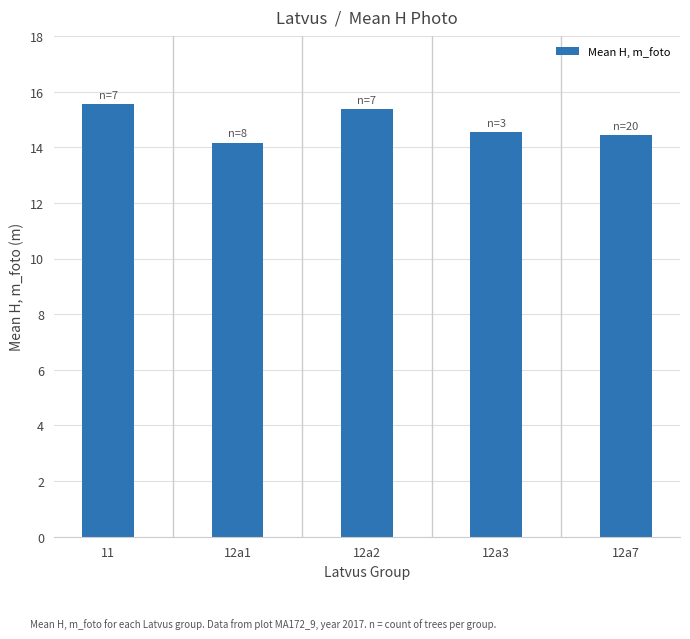

What is the ratio of the value at 12a2 to the value at 11?

1.0